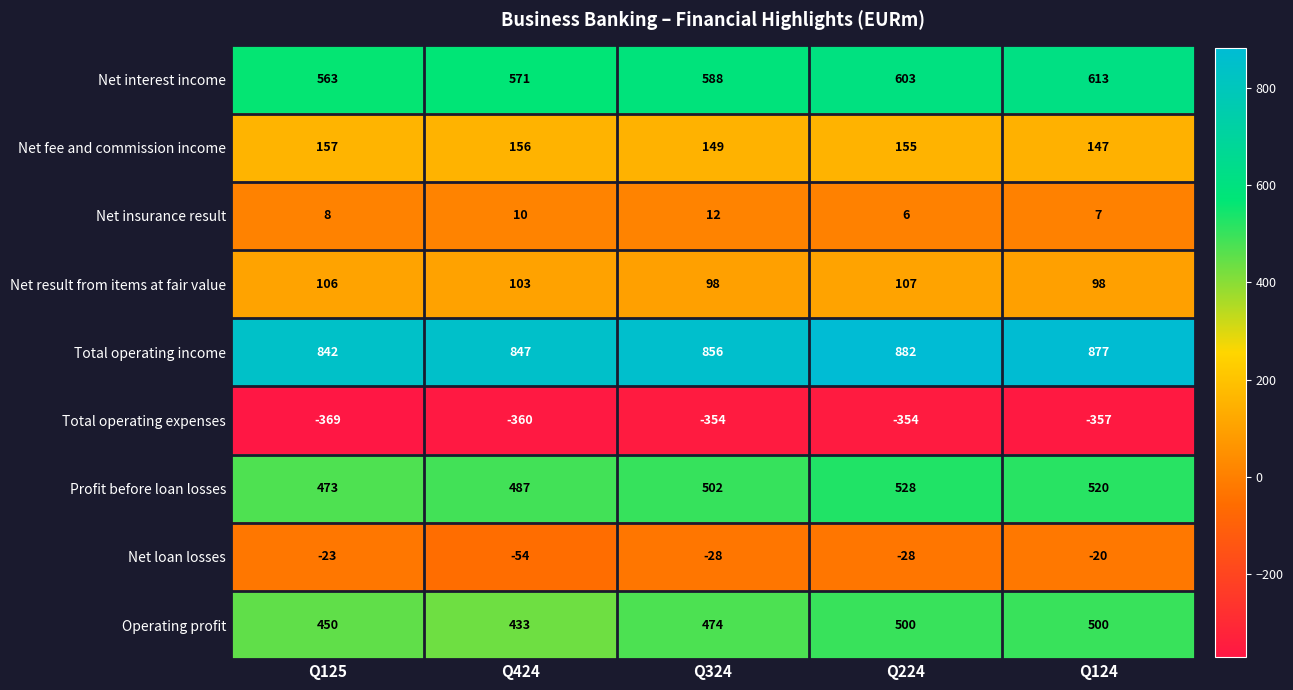

At which category is the sum across all series the highest?

Q224